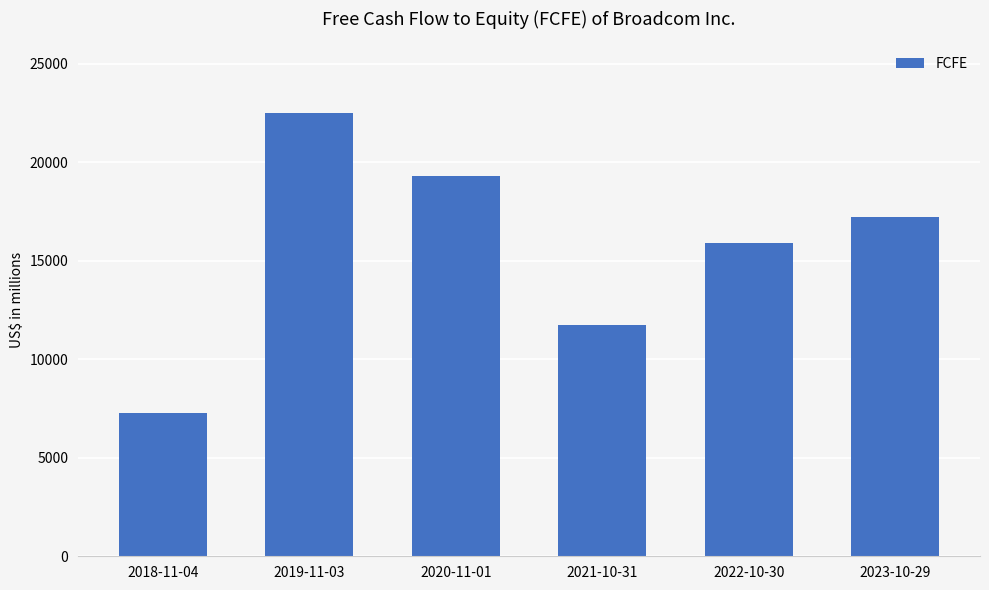

Rank the categories by value from lowest to highest.

2018-11-04, 2021-10-31, 2022-10-30, 2023-10-29, 2020-11-01, 2019-11-03